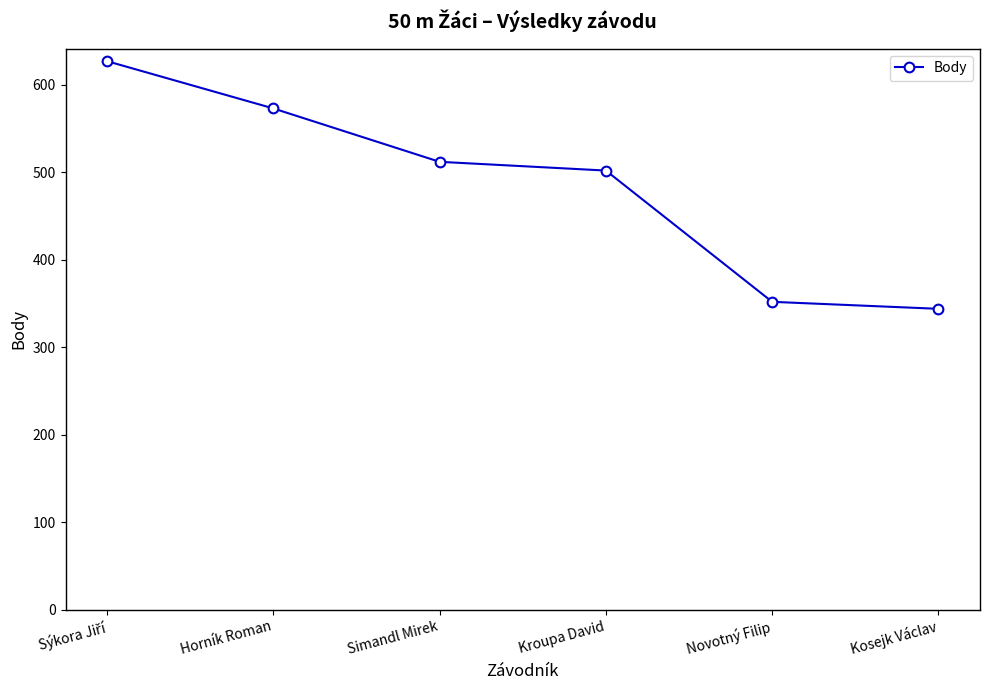

What is the average value?

485